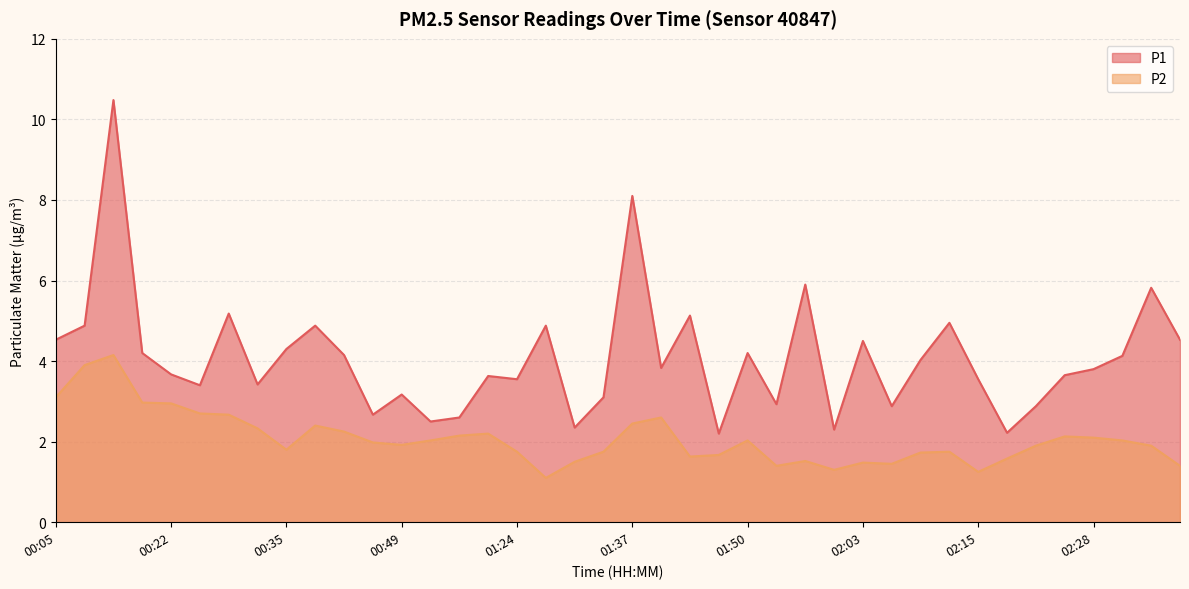

Rank the series by their average value, from highest to lowest.

P1, P2